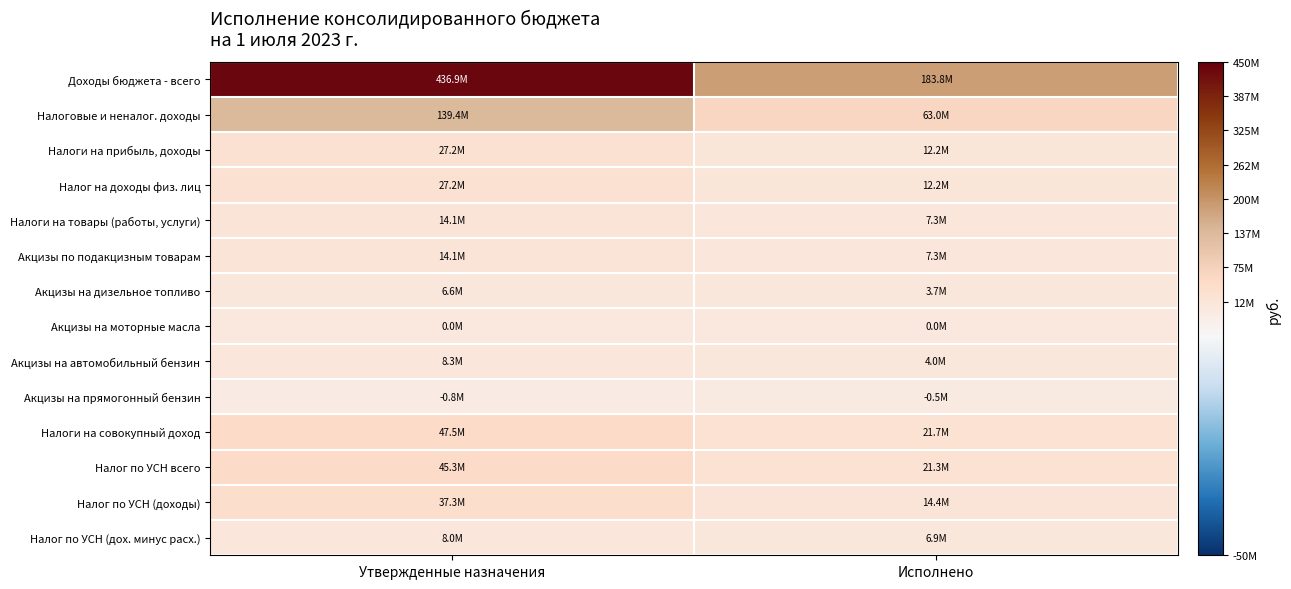

Reading left to right, extract all data points from this chart.

Доходы бюджета - всего: Утвержденные назначения=436856370.0	Исполнено=183789864.6
Налоговые и неналог. доходы: Утвержденные назначения=139367400.0	Исполнено=62969523.5
Налоги на прибыль, доходы: Утвержденные назначения=27180000.0	Исполнено=12241247.5
Налог на доходы физ. лиц: Утвержденные назначения=27180000.0	Исполнено=12241247.5
Налоги на товары (работы, услуги): Утвержденные назначения=14079400.0	Исполнено=7260018.9
Акцизы по подакцизным товарам: Утвержденные назначения=14079400.0	Исполнено=7260018.9
Акцизы на дизельное топливо: Утвержденные назначения=6611600.0	Исполнено=3742576.3
Акцизы на моторные масла: Утвержденные назначения=43900.0	Исполнено=19453.6
Акцизы на автомобильный бензин: Утвержденные назначения=8256400.0	Исполнено=3964950.9
Акцизы на прямогонный бензин: Утвержденные назначения=-832500.0	Исполнено=-466962.0
Налоги на совокупный доход: Утвержденные назначения=47480000.0	Исполнено=21683245.9
Налог по УСН всего: Утвержденные назначения=45320000.0	Исполнено=21260073.2
Налог по УСН (доходы): Утвержденные назначения=37320000.0	Исполнено=14373243.4
Налог по УСН (дох. минус расх.): Утвержденные назначения=8000000.0	Исполнено=6886829.8